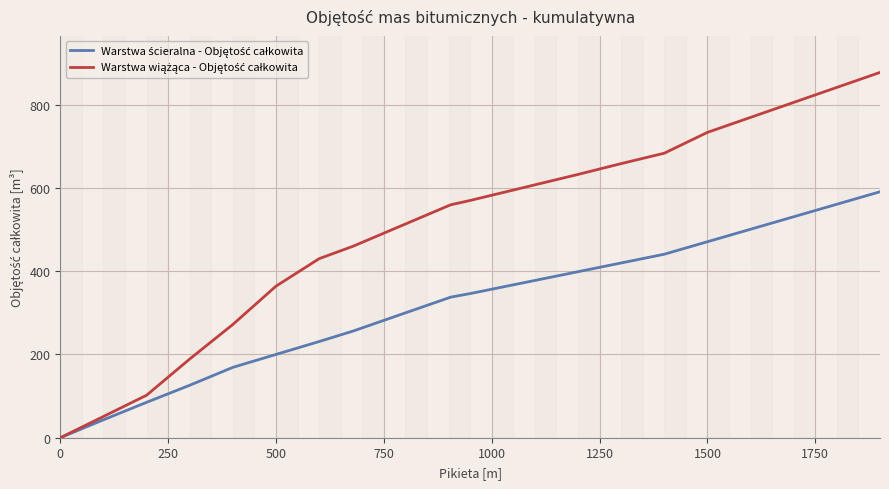

How many lines are shown in the chart?

2